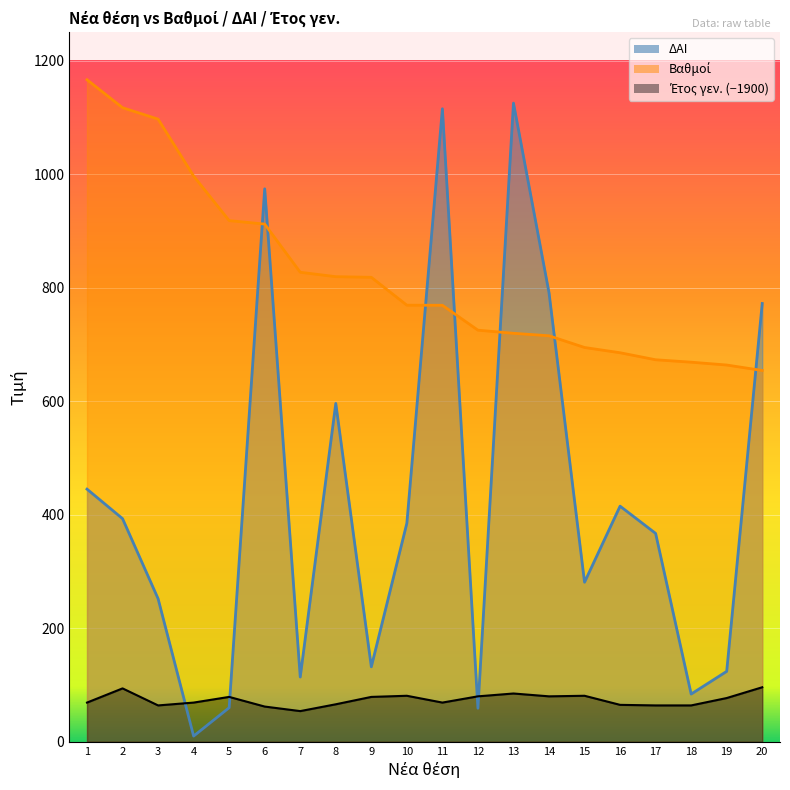

True or false: Βαθμοί and Έτος γεν. intersect in this chart.

False